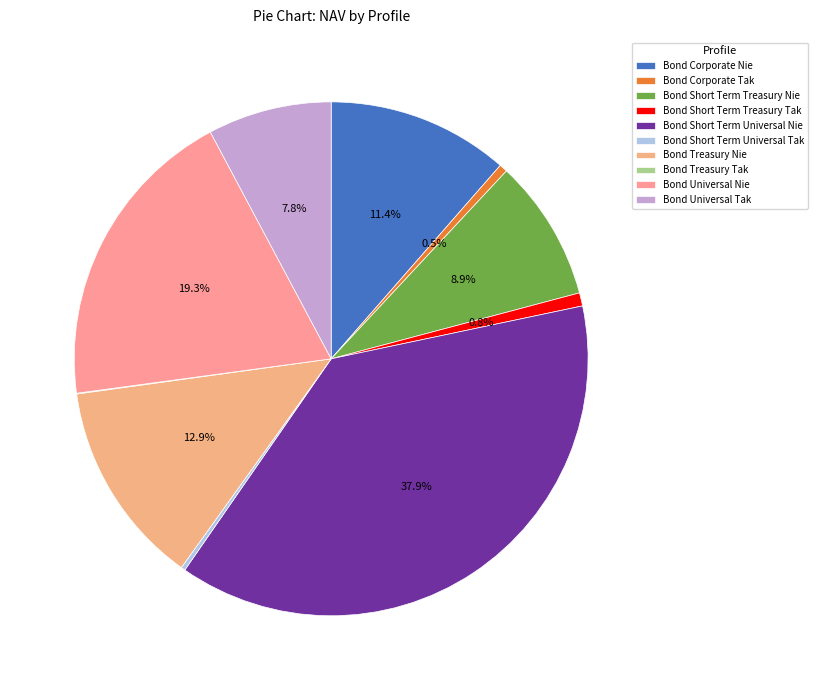

How many segments does this pie chart have?

10